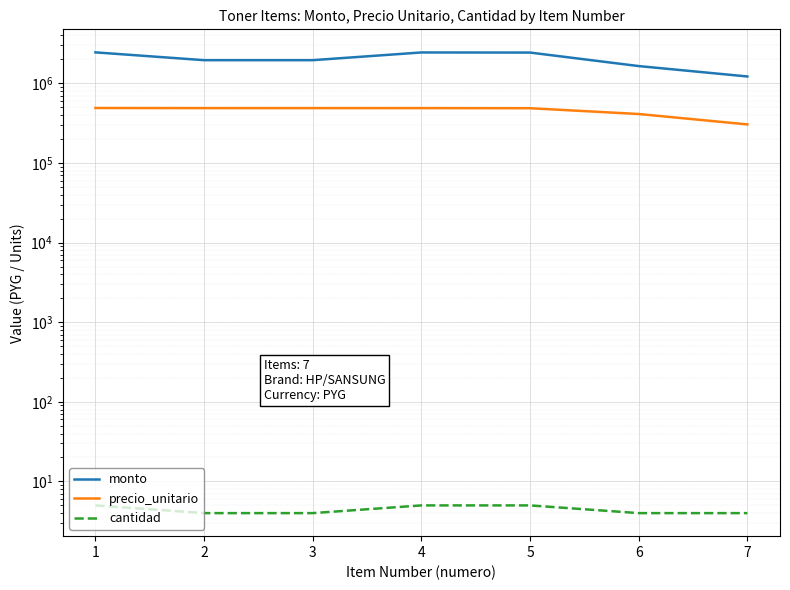

What is the value of the cantidad point at the 3rd from the left?

4